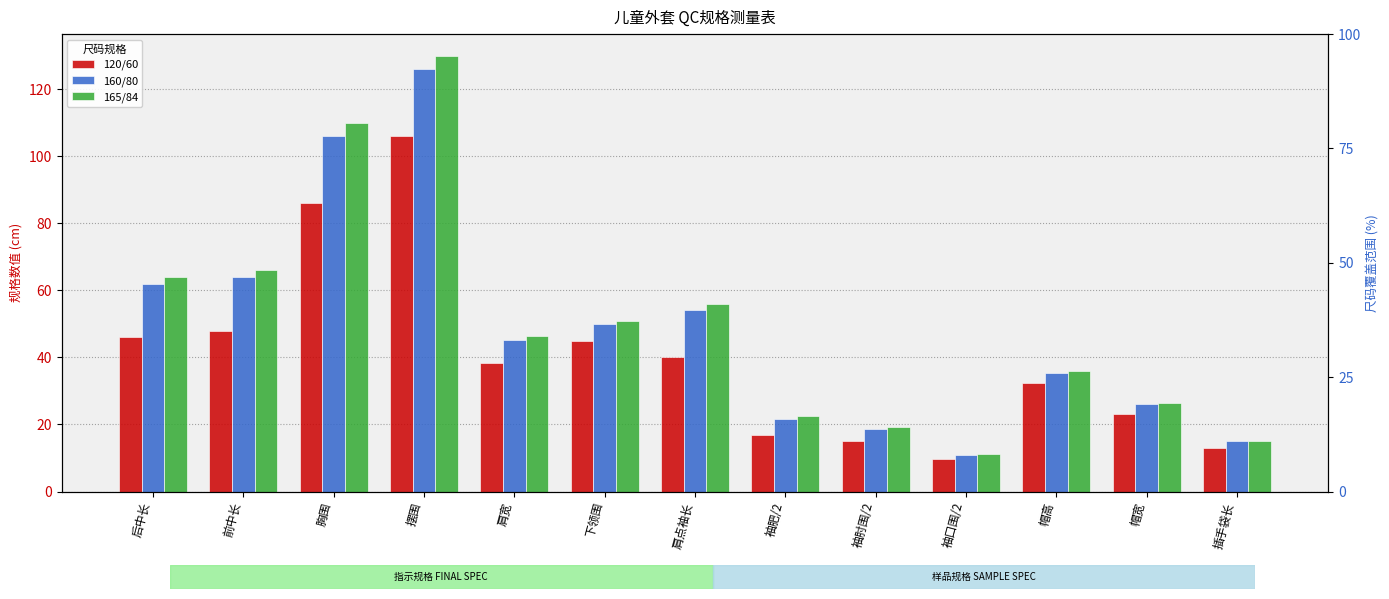

Count the number of data series in this chart.

3